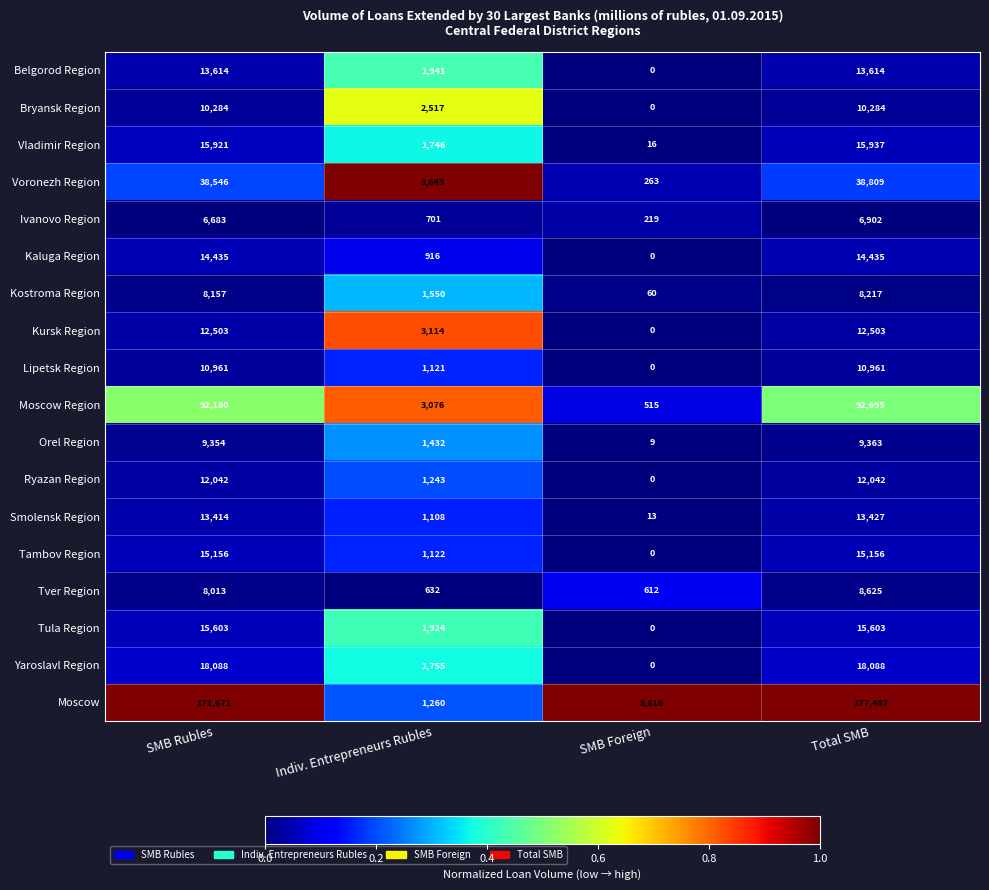

Rank the categories by Tver Region value from highest to lowest.

Total SMB, SMB Rubles, Indiv. Entrepreneurs Rubles, SMB Foreign